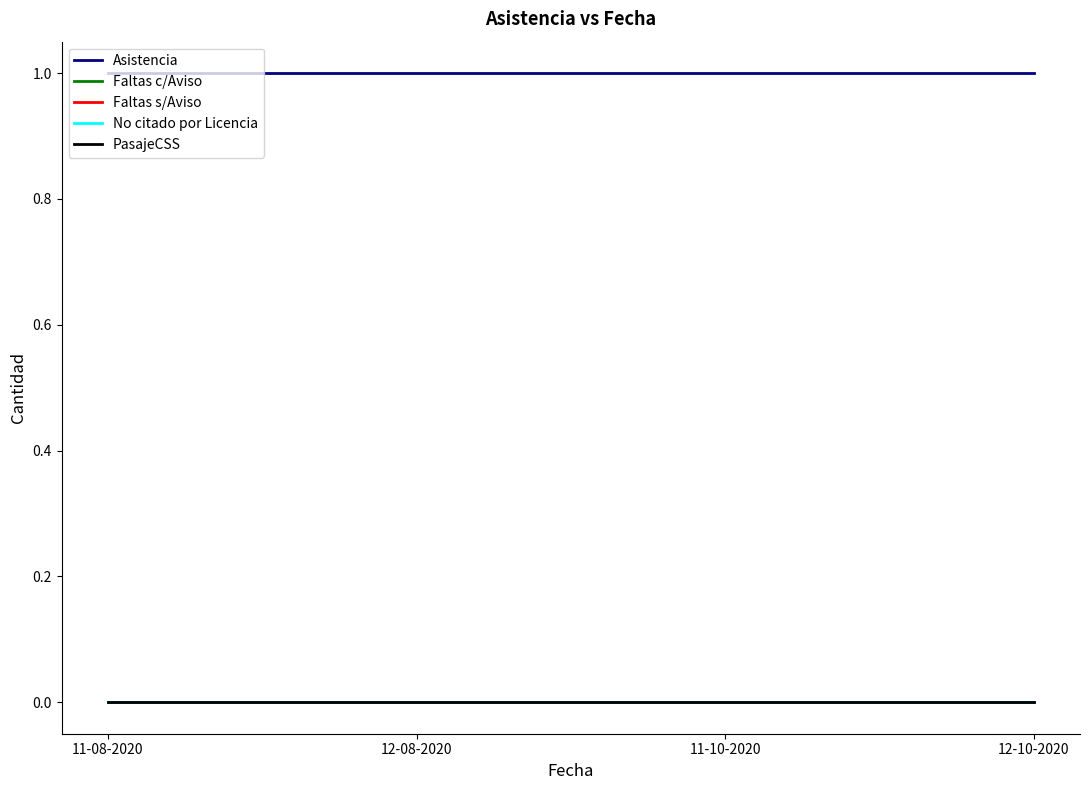

Reading left to right, list all the values displayed in this chart.

Asistencia: 11-08-2020=1	12-08-2020=1	11-10-2020=1	12-10-2020=1
Faltas c/Aviso: 11-08-2020=0	12-08-2020=0	11-10-2020=0	12-10-2020=0
Faltas s/Aviso: 11-08-2020=0	12-08-2020=0	11-10-2020=0	12-10-2020=0
No citado por Licencia: 11-08-2020=0	12-08-2020=0	11-10-2020=0	12-10-2020=0
PasajeCSS: 11-08-2020=0	12-08-2020=0	11-10-2020=0	12-10-2020=0